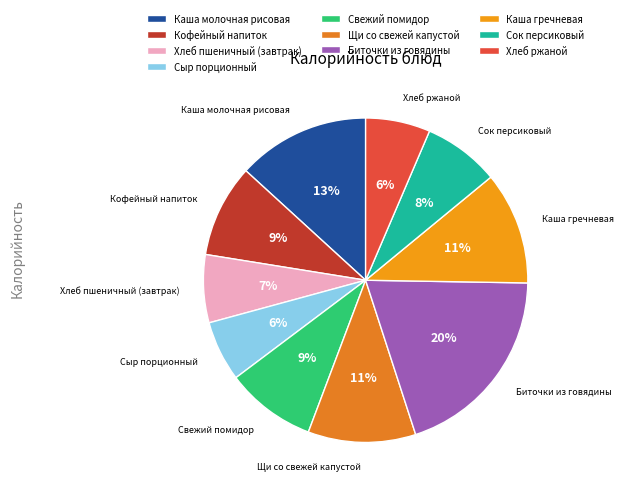

To the nearest percent, what percentage of the pie is Каша молочная рисовая?

13%